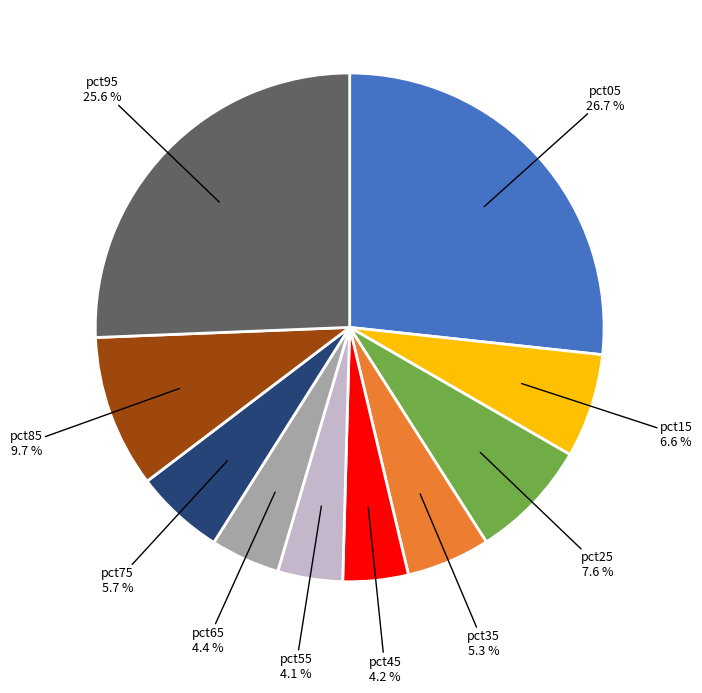

Is there a majority slice in this chart?

No